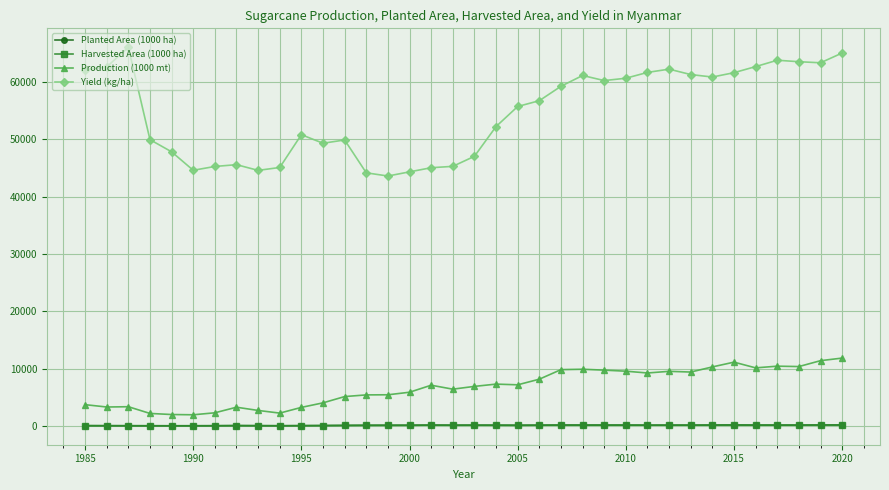

At how many categories does at least one series exceed 25692?

36